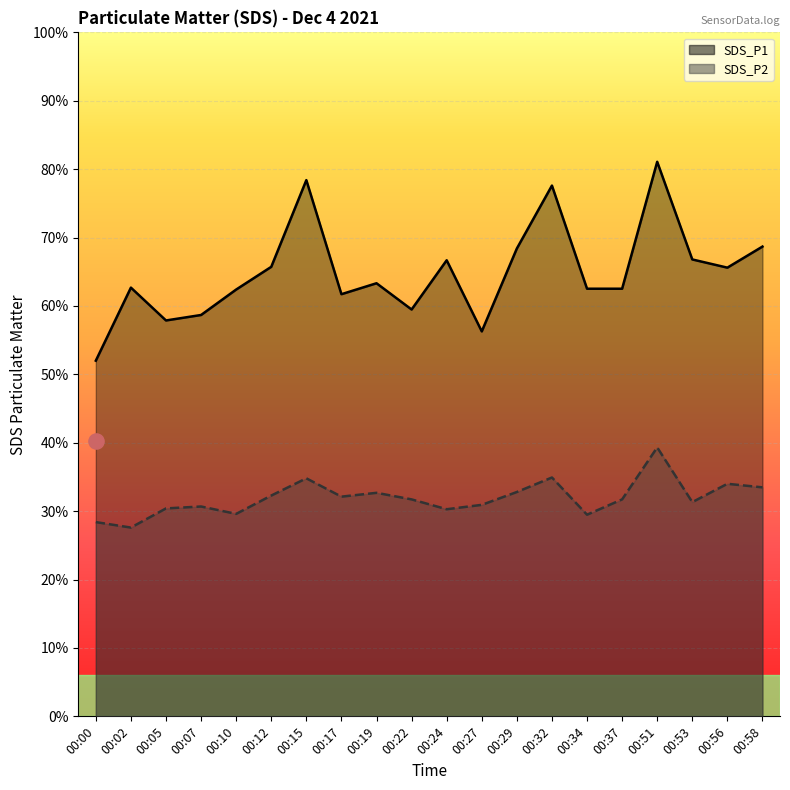

What are all the series names shown in the legend?

SDS_P1, SDS_P2